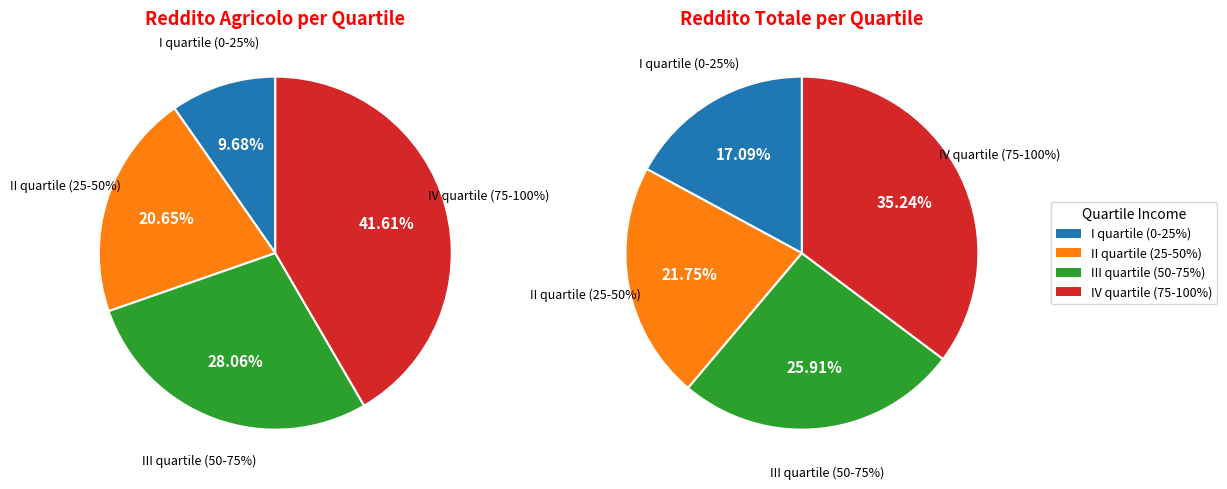

How many slices are in this pie chart?

4